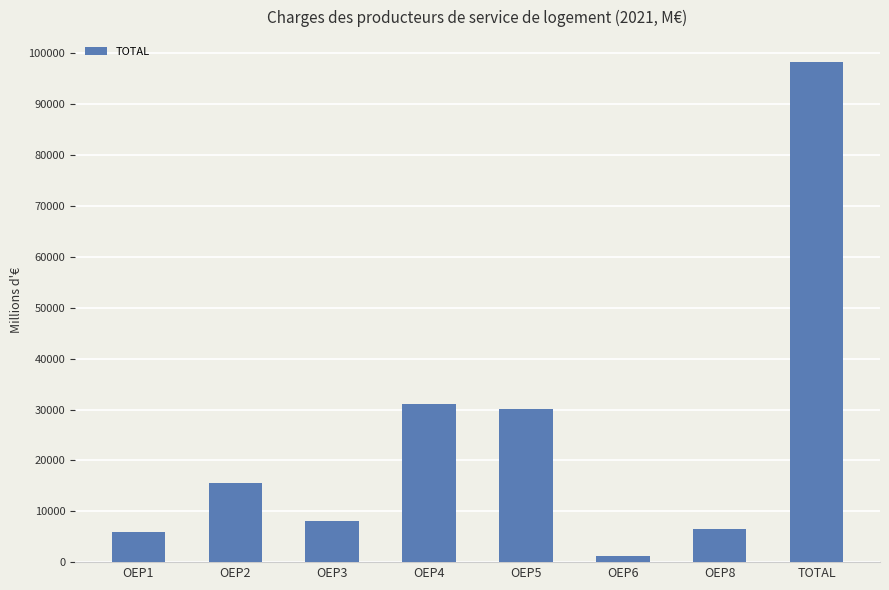

How many values are below 15487?

4